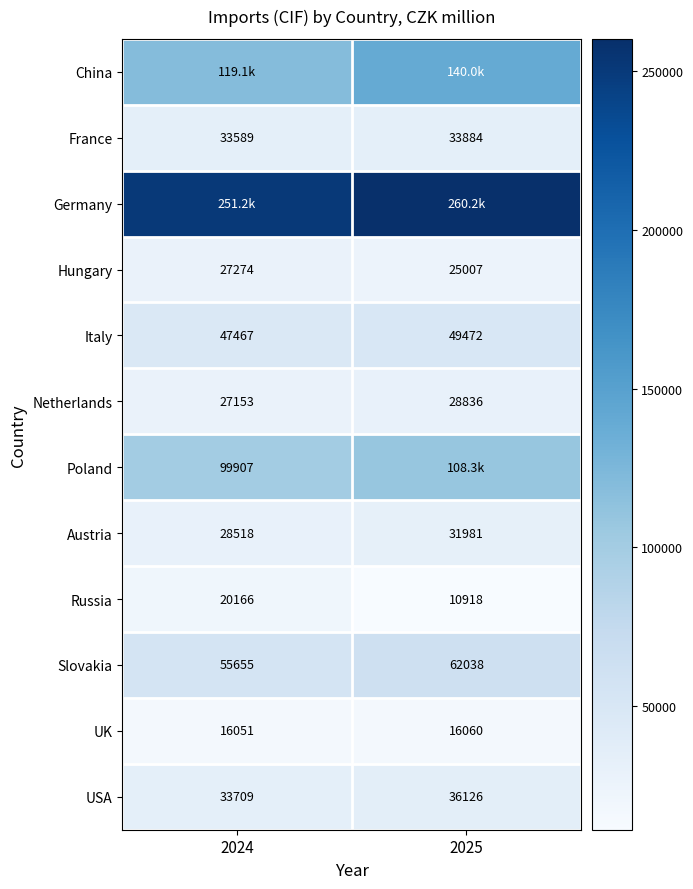

At how many categories does at least one series exceed 41157?

2